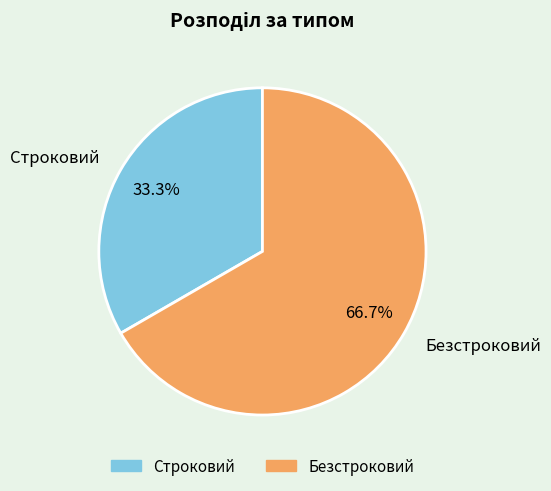

Do Безстроковий and Строковий together represent more than half of the pie?

Yes